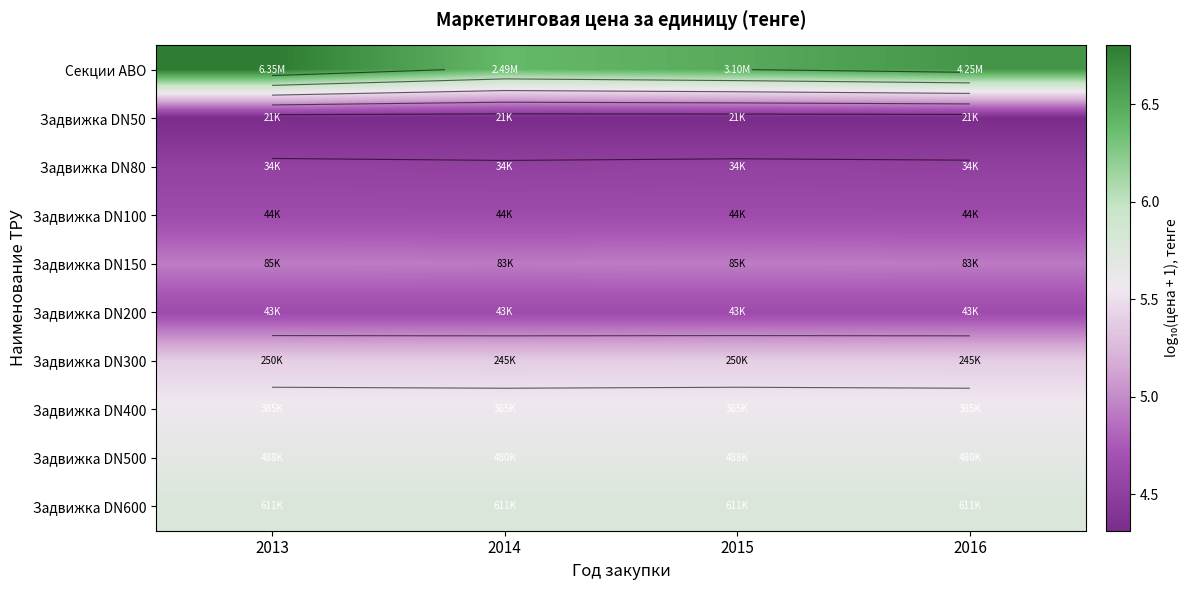

What is the total value across all series at 2016?

52.1